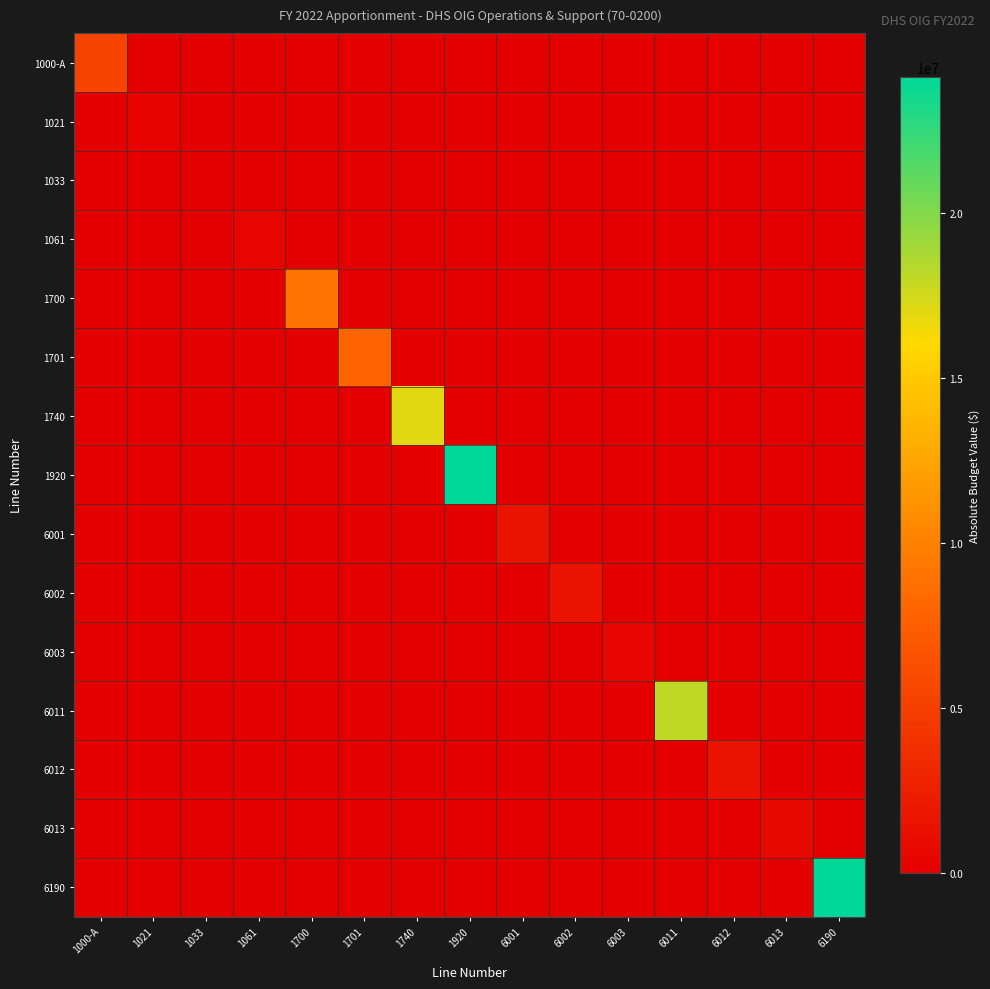

Reading right to left, transcribe all the data shown in this chart.

1000-A: 6190=0	6013=0	6012=0	6011=0	6003=0	6002=0	6001=0	1920=0	1740=0	1701=0	1700=0	1061=0	1033=0	1021=0	1000-A=5345284
1021: 6190=0	6013=0	6012=0	6011=0	6003=0	6002=0	6001=0	1920=0	1740=0	1701=0	1700=0	1061=0	1033=0	1021=286692	1000-A=0
1033: 6190=0	6013=0	6012=0	6011=0	6003=0	6002=0	6001=0	1920=0	1740=0	1701=0	1700=0	1061=0	1033=14340	1021=0	1000-A=0
1061: 6190=0	6013=0	6012=0	6011=0	6003=0	6002=0	6001=0	1920=0	1740=0	1701=0	1700=0	1061=498617	1033=0	1021=0	1000-A=0
1700: 6190=0	6013=0	6012=0	6011=0	6003=0	6002=0	6001=0	1920=0	1740=0	1701=0	1700=9052850	1061=0	1033=0	1021=0	1000-A=0
1701: 6190=0	6013=0	6012=0	6011=0	6003=0	6002=0	6001=0	1920=0	1740=0	1701=8052850	1700=0	1061=0	1033=0	1021=0	1000-A=0
1740: 6190=0	6013=0	6012=0	6011=0	6003=0	6002=0	6001=0	1920=0	1740=17000000	1701=0	1700=0	1061=0	1033=0	1021=0	1000-A=0
1920: 6190=0	6013=0	6012=0	6011=0	6003=0	6002=0	6001=0	1920=24144933	1740=0	1701=0	1700=0	1061=0	1033=0	1021=0	1000-A=0
6001: 6190=0	6013=0	6012=0	6011=0	6003=0	6002=0	6001=1559282	1920=0	1740=0	1701=0	1700=0	1061=0	1033=0	1021=0	1000-A=0
6002: 6190=0	6013=0	6012=0	6011=0	6003=0	6002=1559281	6001=0	1920=0	1740=0	1701=0	1700=0	1061=0	1033=0	1021=0	1000-A=0
6003: 6190=0	6013=0	6012=0	6011=0	6003=646017	6002=0	6001=0	1920=0	1740=0	1701=0	1700=0	1061=0	1033=0	1021=0	1000-A=0
6011: 6190=0	6013=0	6012=0	6011=18148518	6003=0	6002=0	6001=0	1920=0	1740=0	1701=0	1700=0	1061=0	1033=0	1021=0	1000-A=0
6012: 6190=0	6013=0	6012=1523826	6011=0	6003=0	6002=0	6001=0	1920=0	1740=0	1701=0	1700=0	1061=0	1033=0	1021=0	1000-A=0
6013: 6190=0	6013=708009	6012=0	6011=0	6003=0	6002=0	6001=0	1920=0	1740=0	1701=0	1700=0	1061=0	1033=0	1021=0	1000-A=0
6190: 6190=24144933	6013=0	6012=0	6011=0	6003=0	6002=0	6001=0	1920=0	1740=0	1701=0	1700=0	1061=0	1033=0	1021=0	1000-A=0